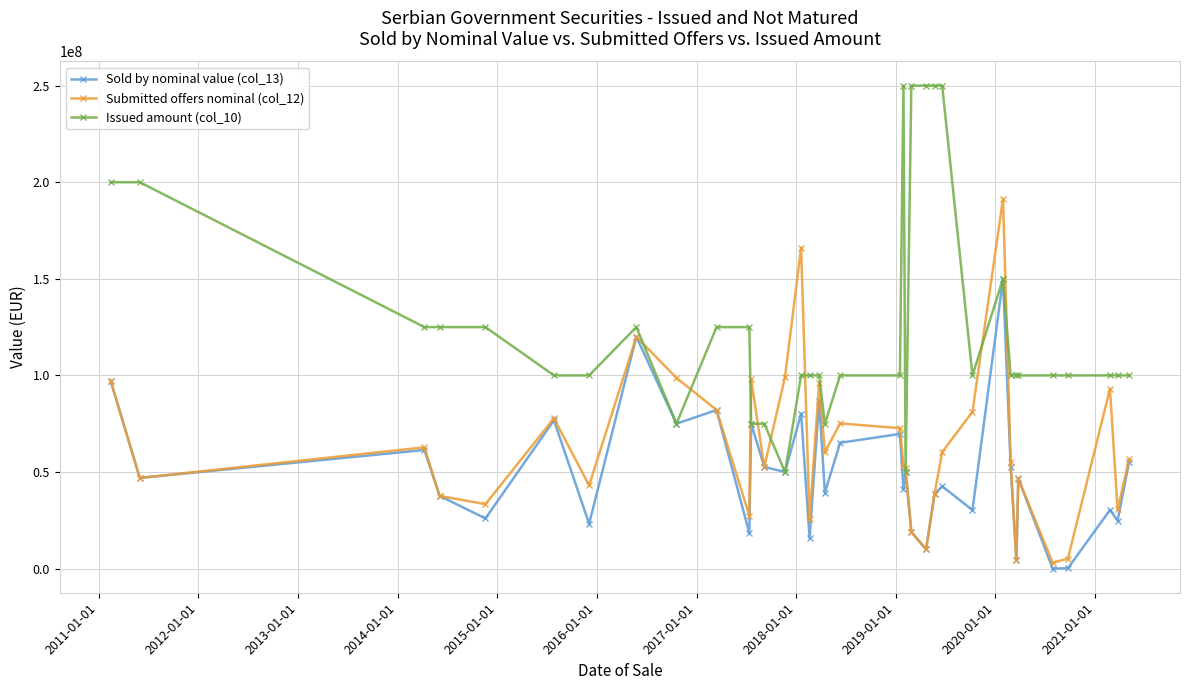

Which series has the largest range (max minus min)?

Issued amount (col_10)